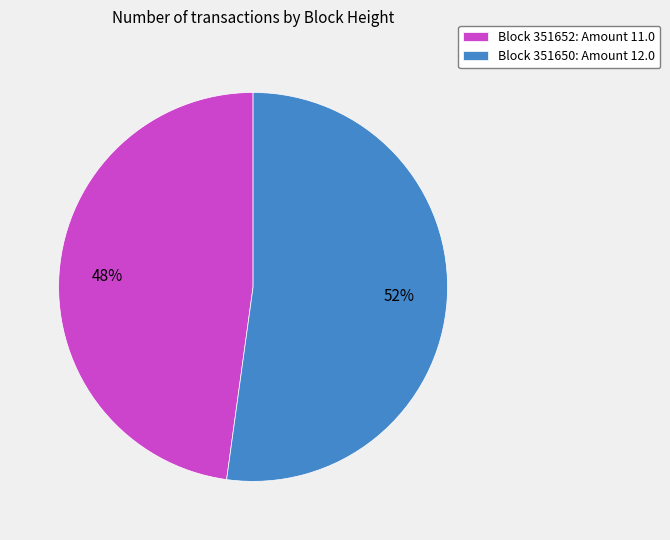

What is the ratio of the value at Block 351652: Amount 11.0 to the value at Block 351650: Amount 12.0?

0.9